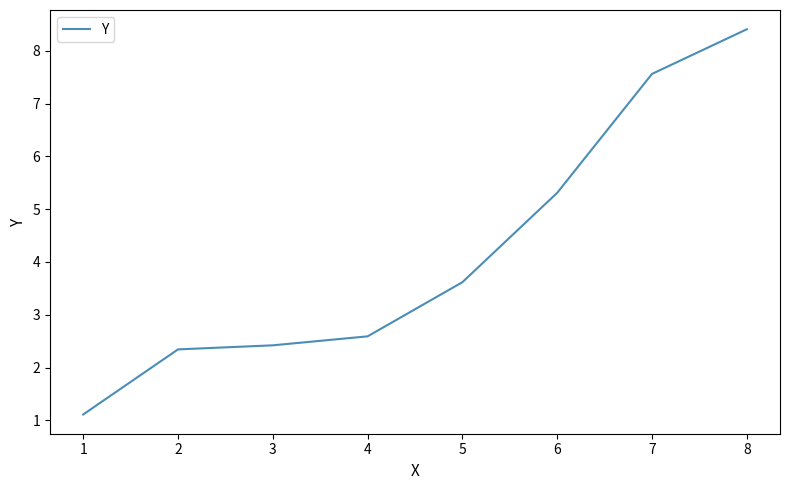

What is the change in value from 5 to 8?

+4.8